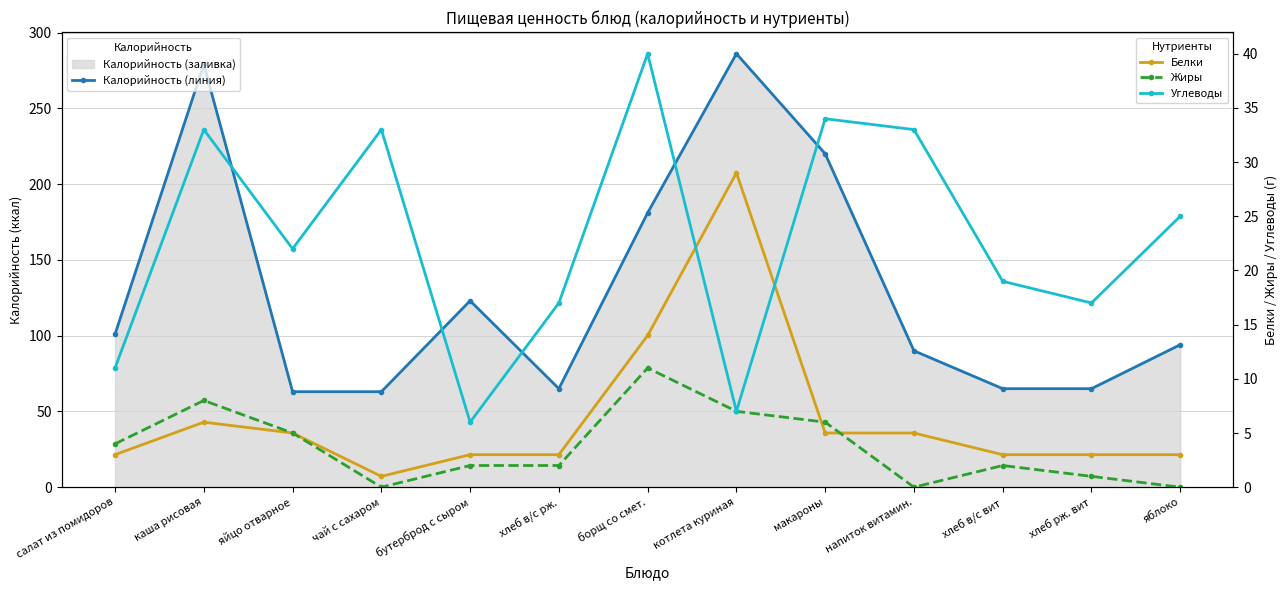

What is the sum of the Жиры values at хлеб в/с рж. and котлета куриная?

9